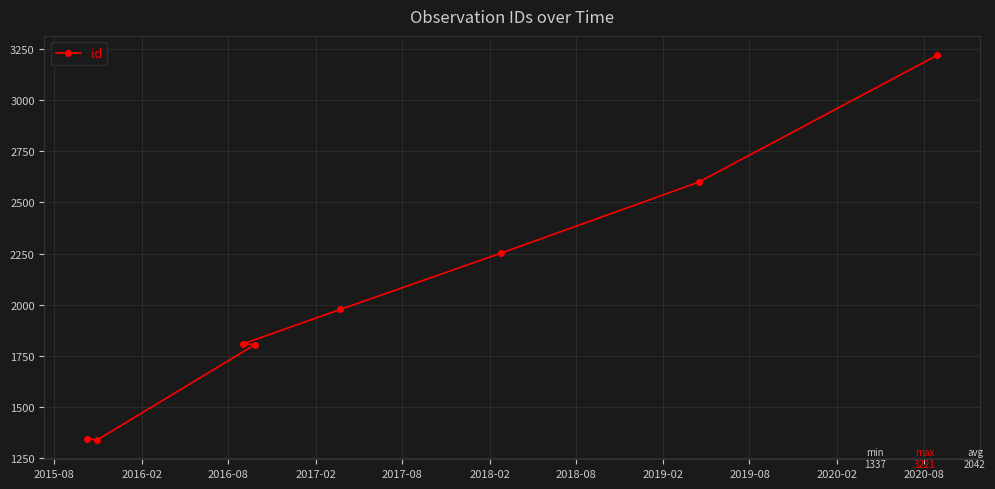

What is the maximum value shown in the chart?

3221